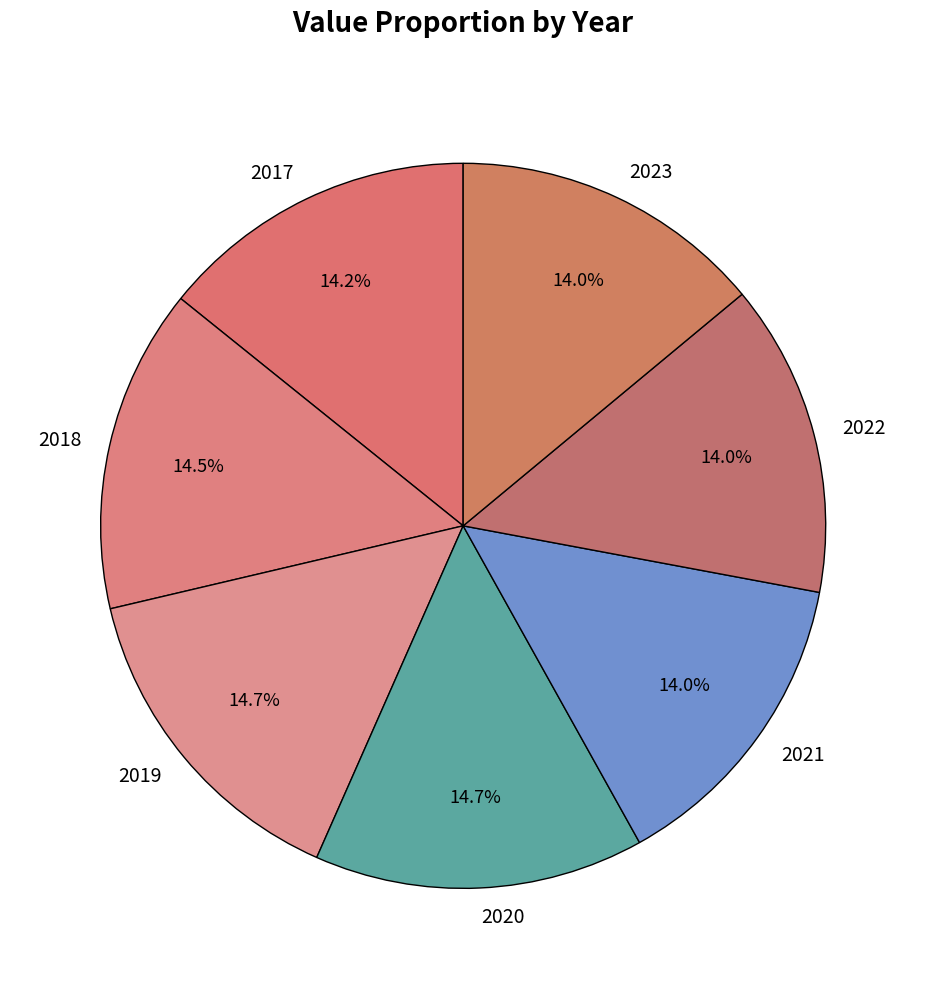

True or false: 2023 accounts for 24% of the total.

False